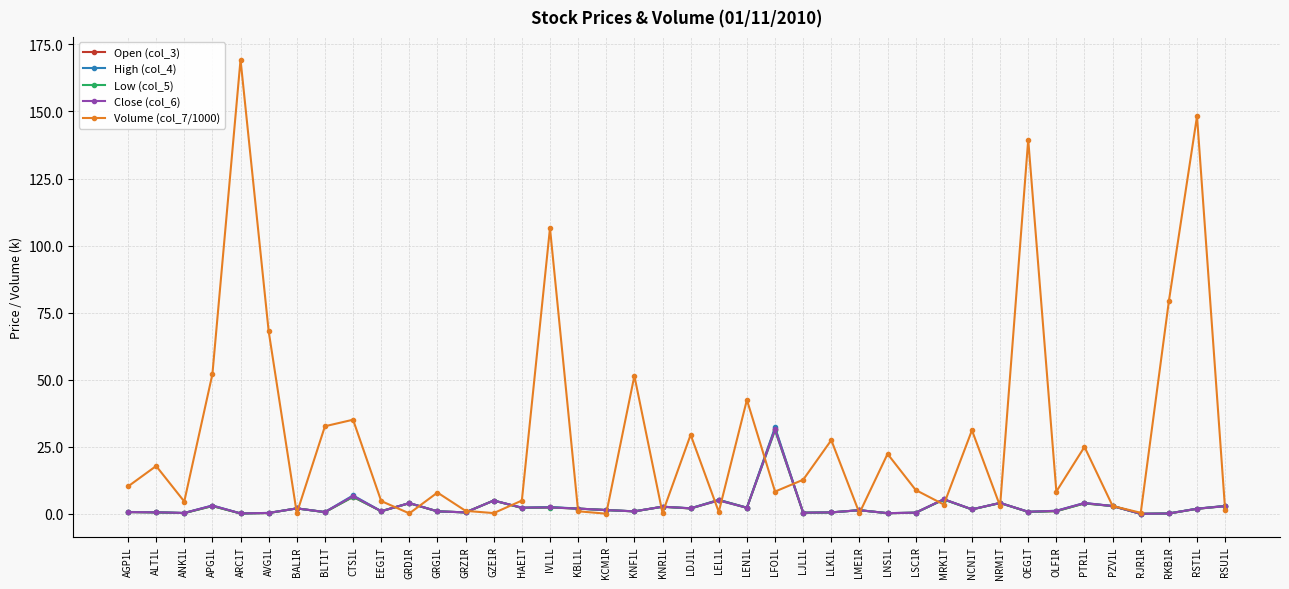

Is the value of High (col_4) at PZV1L greater than the value of Close (col_6) at LJL1L?

Yes